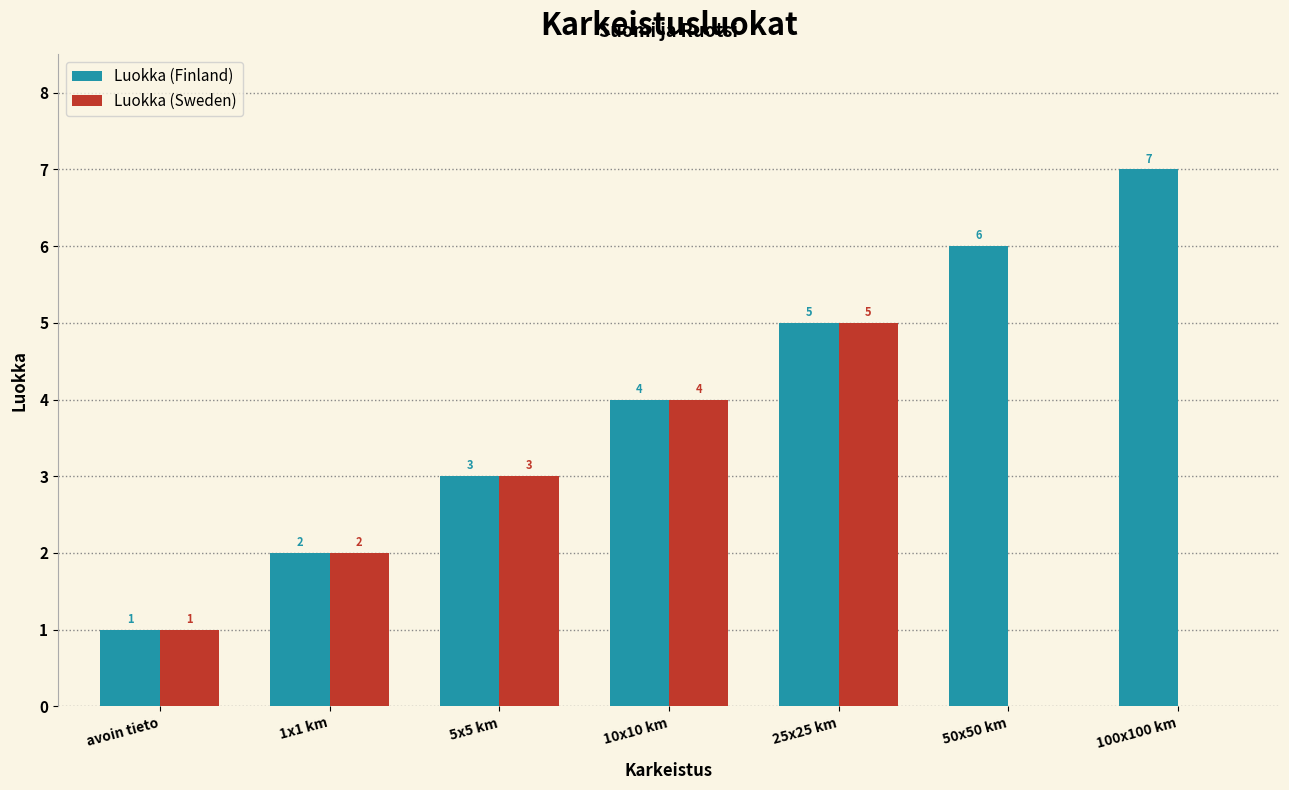

How many positive values does the Luokka (Sweden) series have?

5